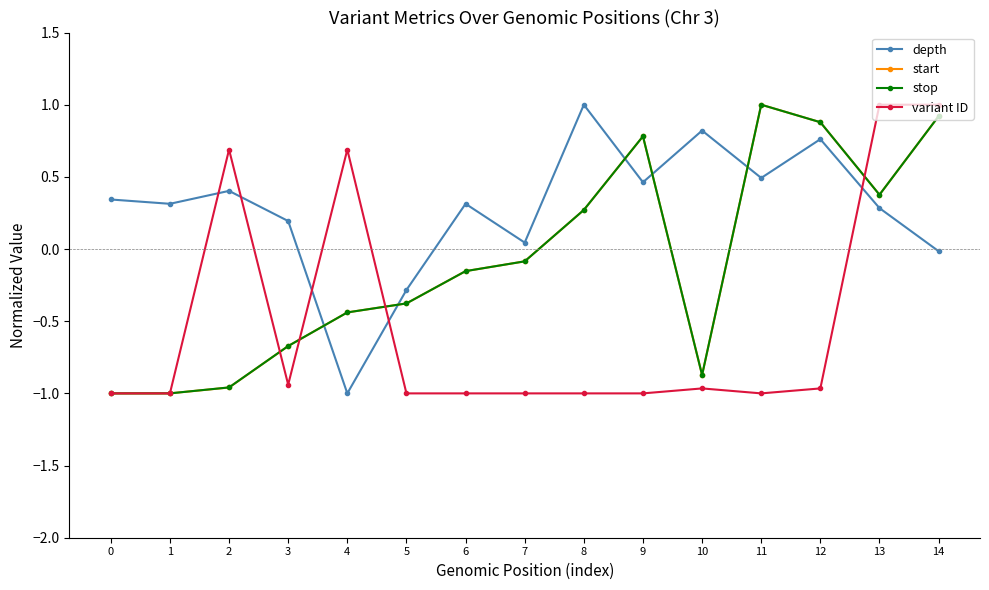

What is the value of the stop point at the 8th from the left?

-0.1